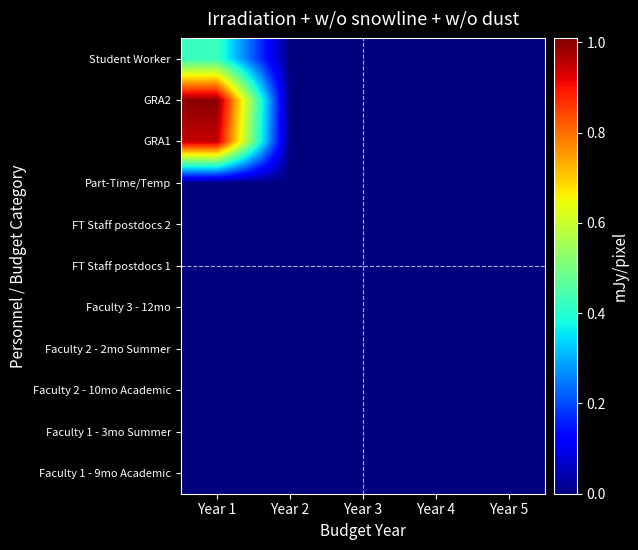

At which category is the sum across all series the highest?

Year 1